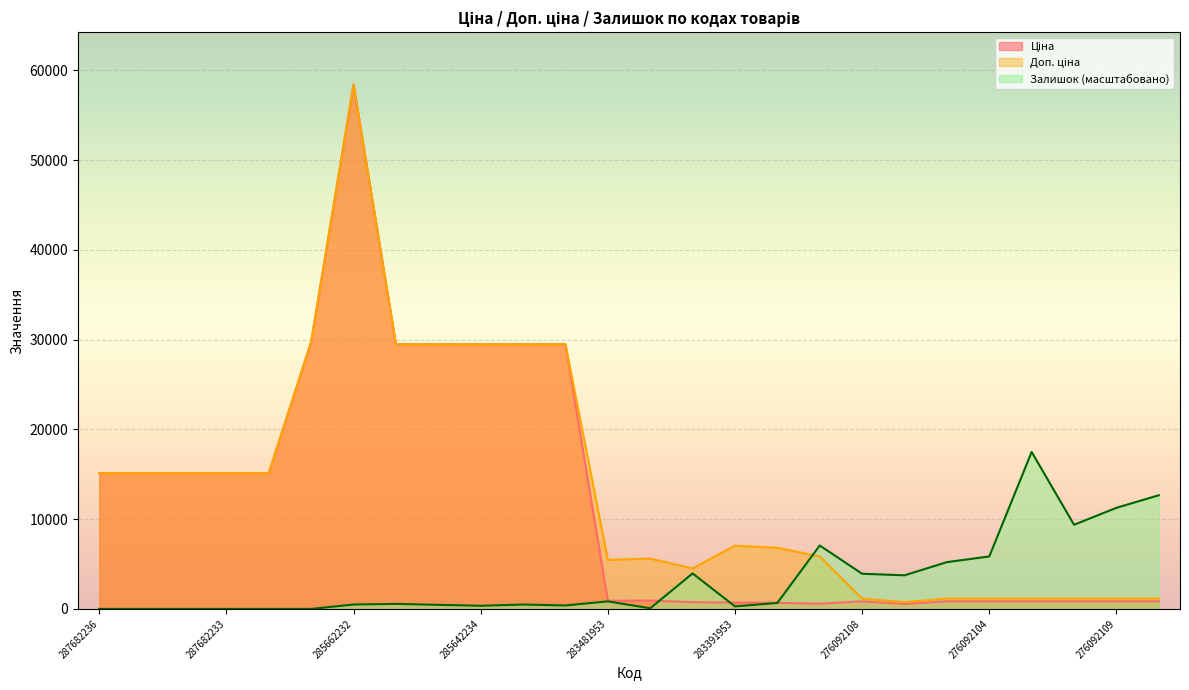

What is the difference between the second highest and second lowest values in the Залишок series?

12664.9